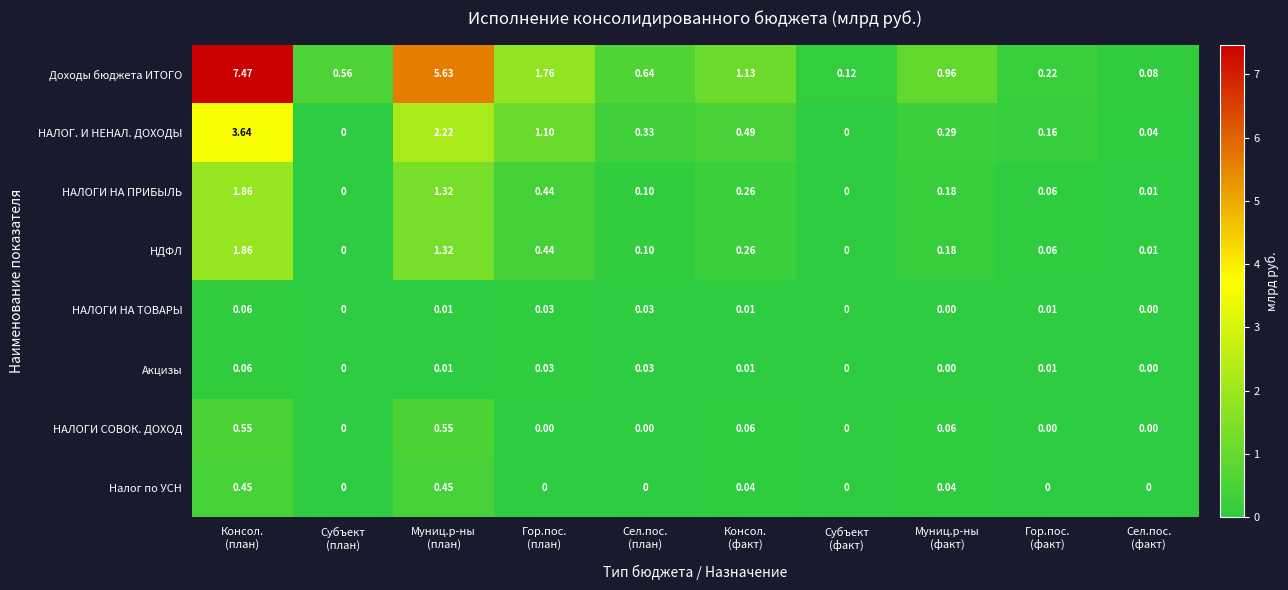

Which series has the largest total across all categories?

Доходы бюджета ИТОГО